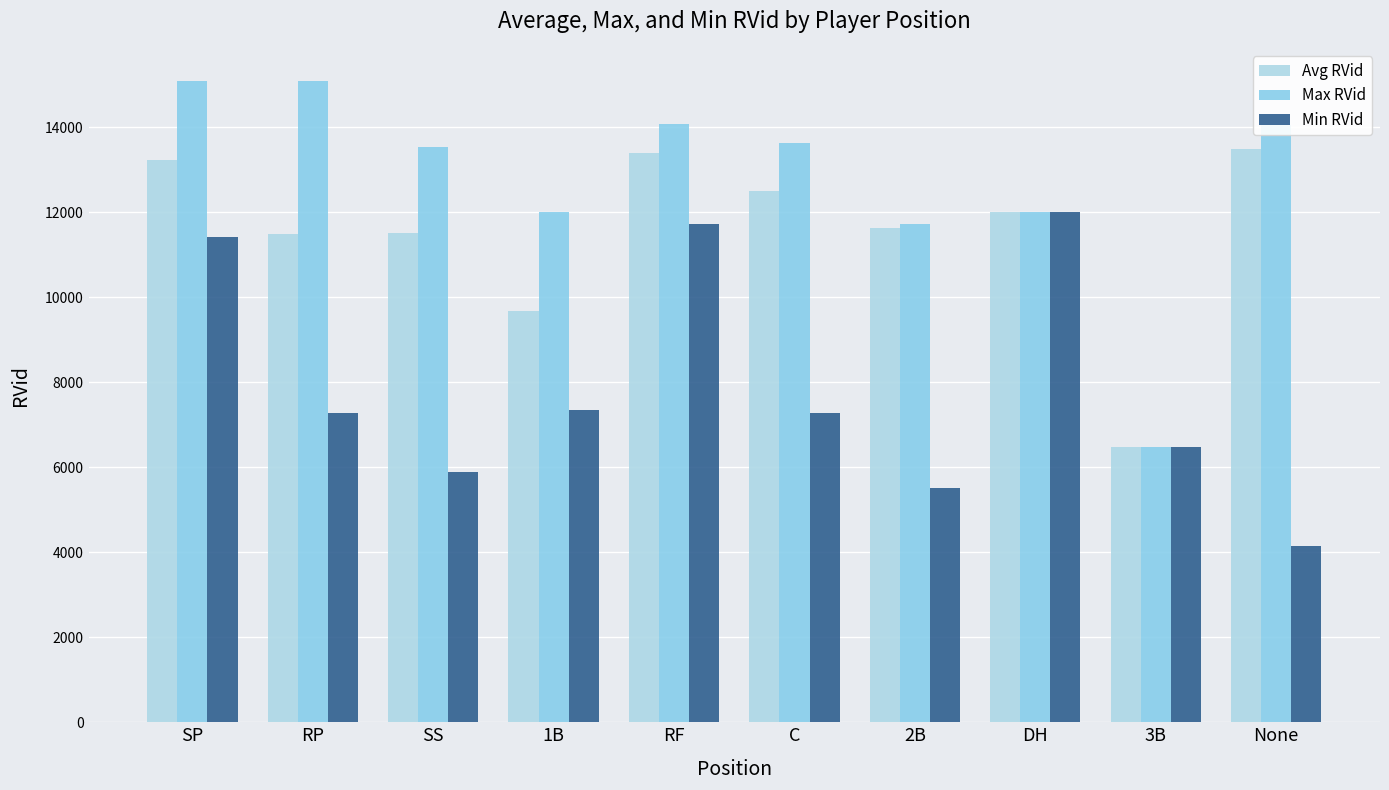

What is the greatest value displayed?

15088